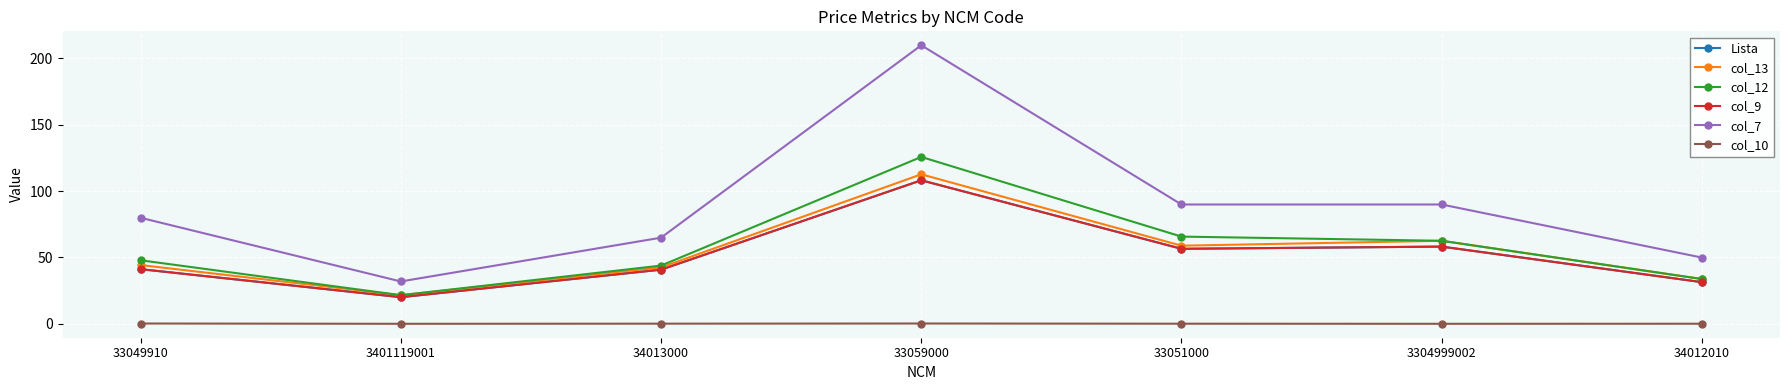

Is this an area chart (filled region under the line)?

No